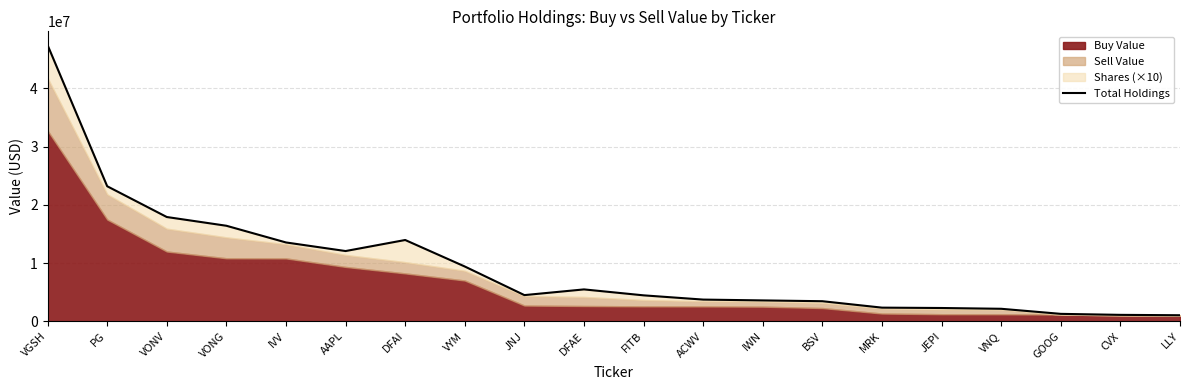

What is the value of the 7th point from the left?

13952150